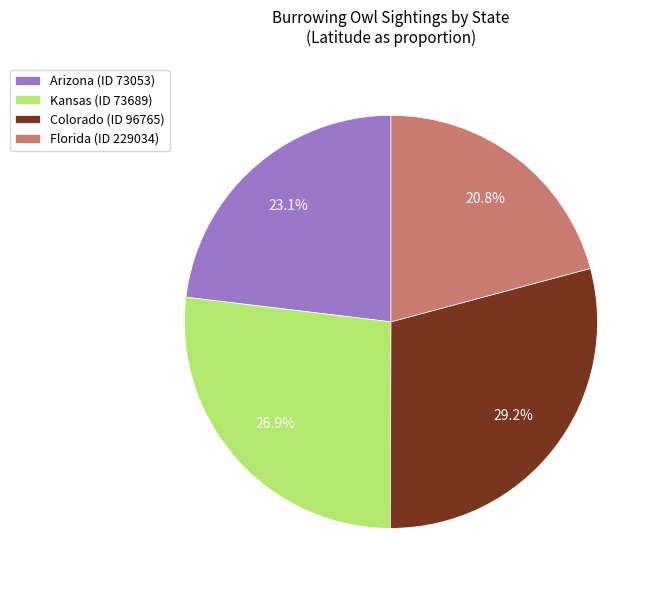

What is the largest slice in the pie chart?

Colorado (ID 96765)